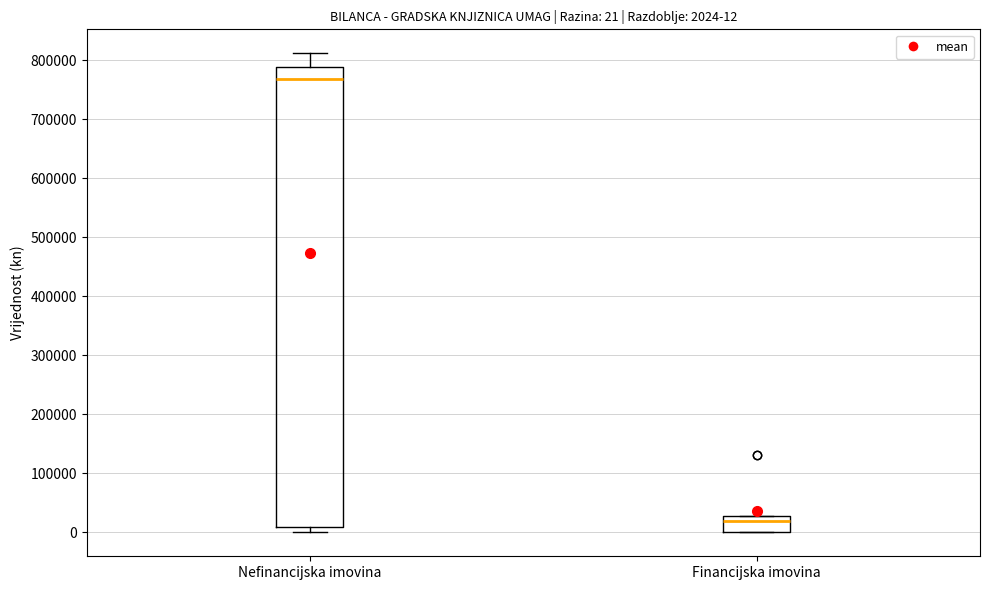

Which box is the tallest, from its lower edge to its upper edge?

Nefinancijska imovina